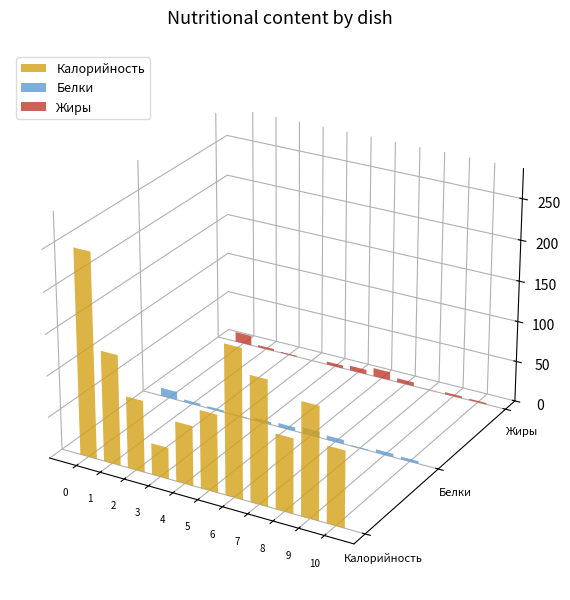

Reading left to right, what are all the values shown in this chart?

Калорийность: 248.6	134.0	86.8	38.0	72.4	94.0	180.0	151.0	90.0	136.0	92.0
Белки: 10.1	2.9	2.2	0.8	3.3	4.6	7.1	5.0	1.0	4.0	3.2
Жиры: 12.3	2.5	1.2	0.1	3.6	5.6	10.2	4.8	0.2	2.3	1.7